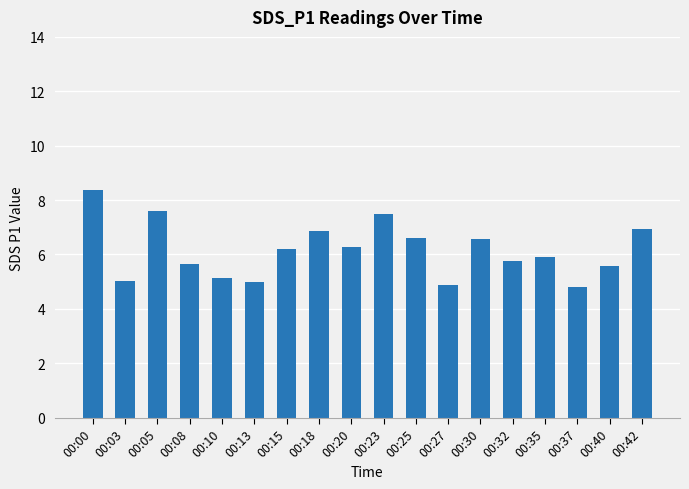

The value at 00:13 is 2.8. True or false?

False